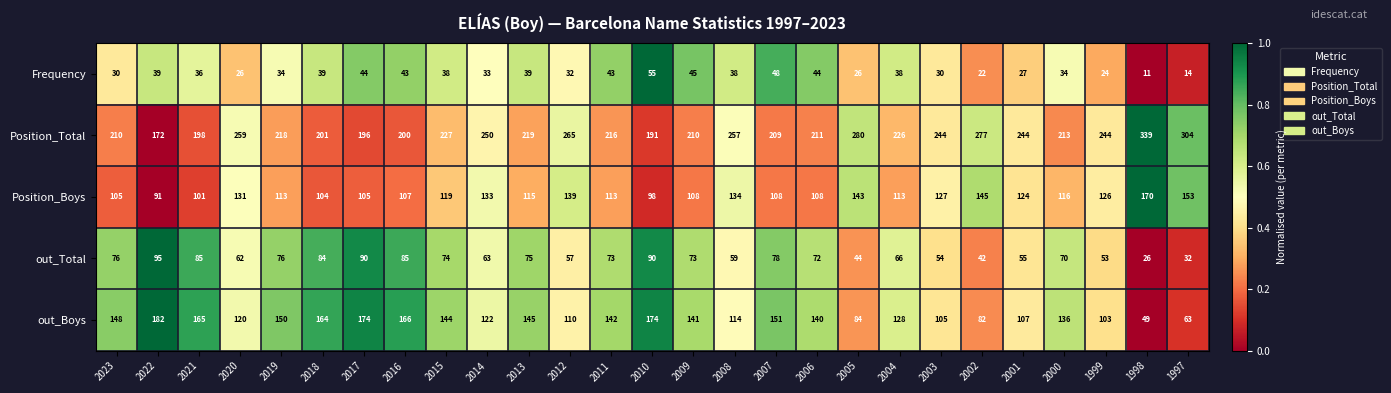

What is the sum of all Frequency values?

932